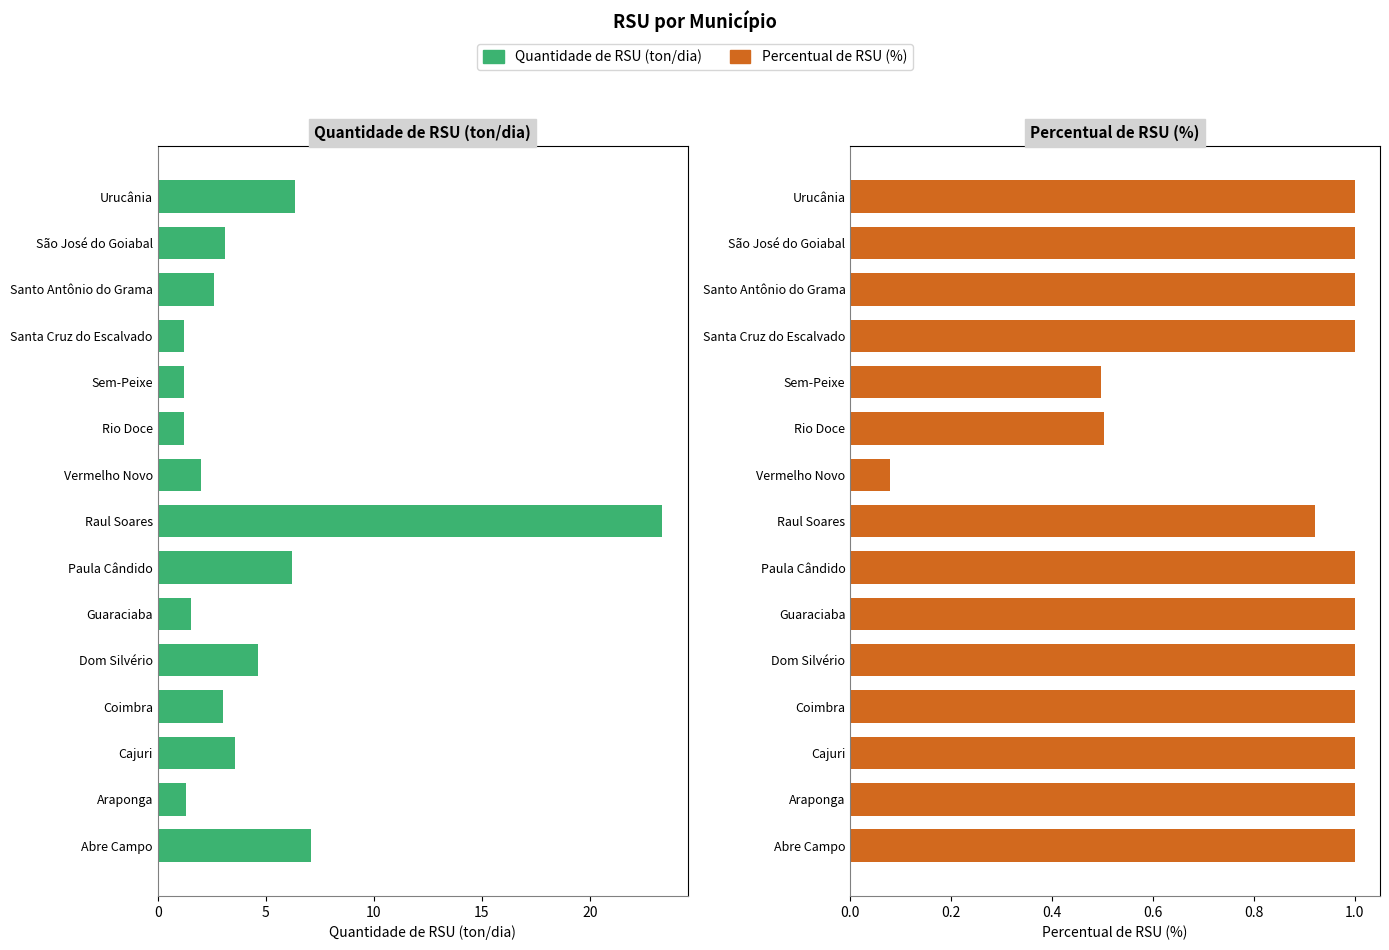

What are all the series names shown in the legend?

Quantidade de RSU (ton/dia), Percentual de RSU (%)